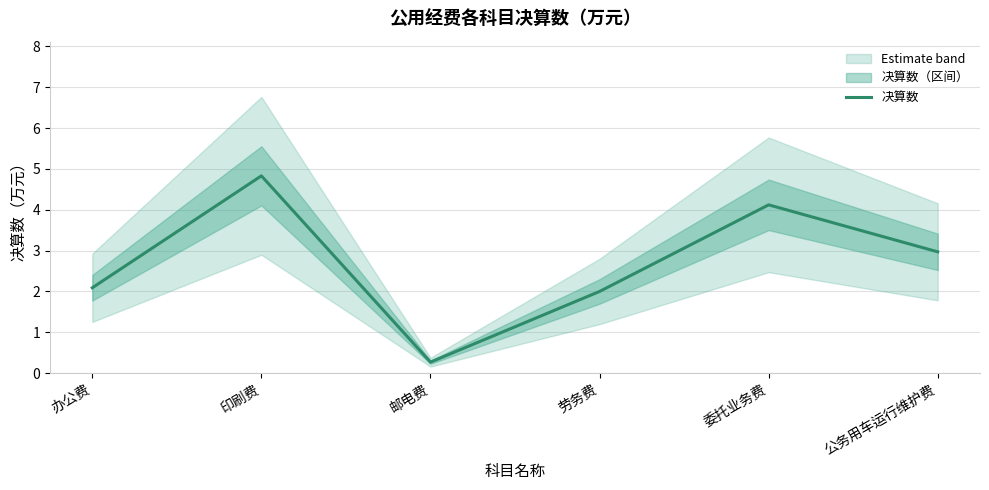

Which has a higher value, 劳务费 or 委托业务费?

委托业务费